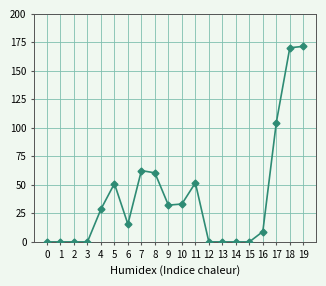

What is the average value?

39.6